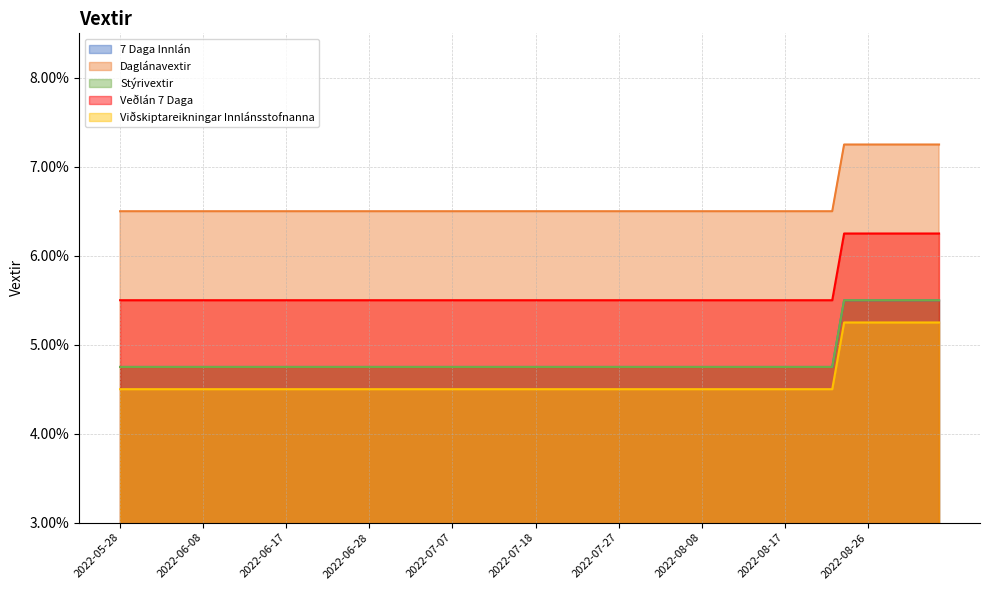

How many lines are shown in the chart?

5